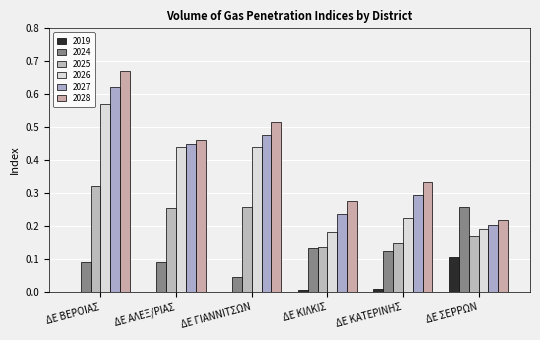

Which series has the largest range (max minus min)?

2028